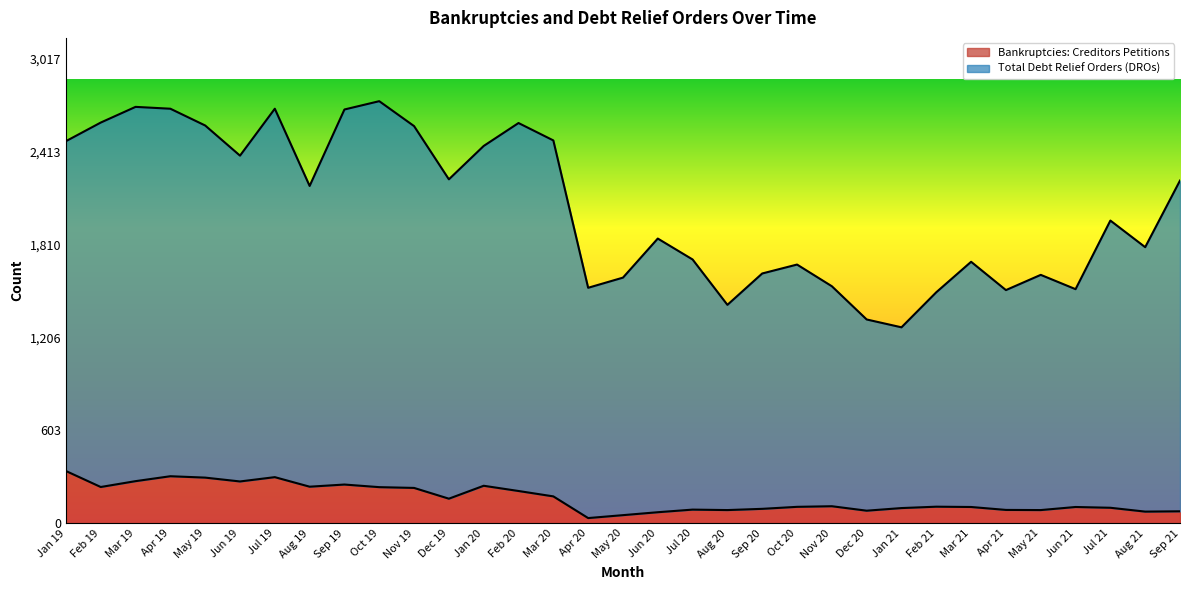

What is the smallest value displayed?

33